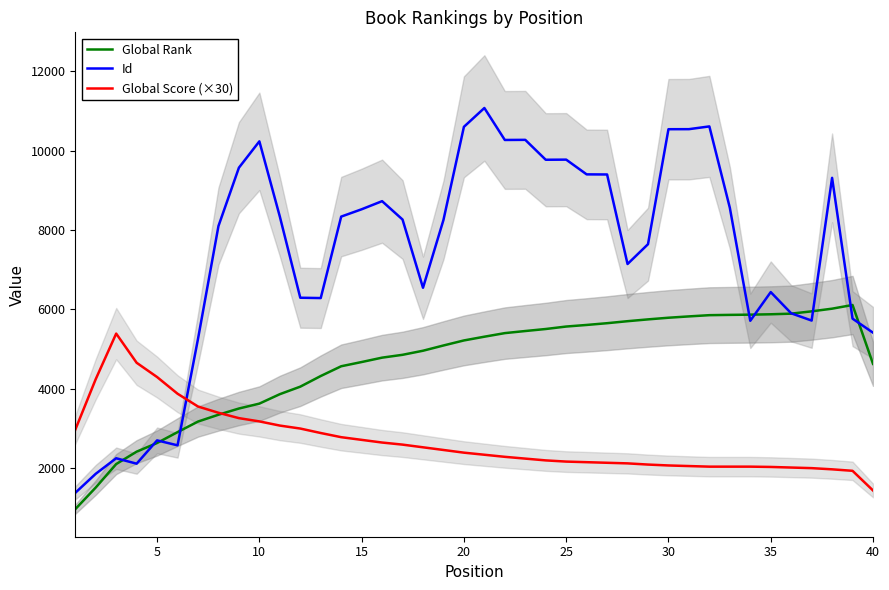

Which series ends up on top after the final intersection of Global Score (×30) and Id?

Id